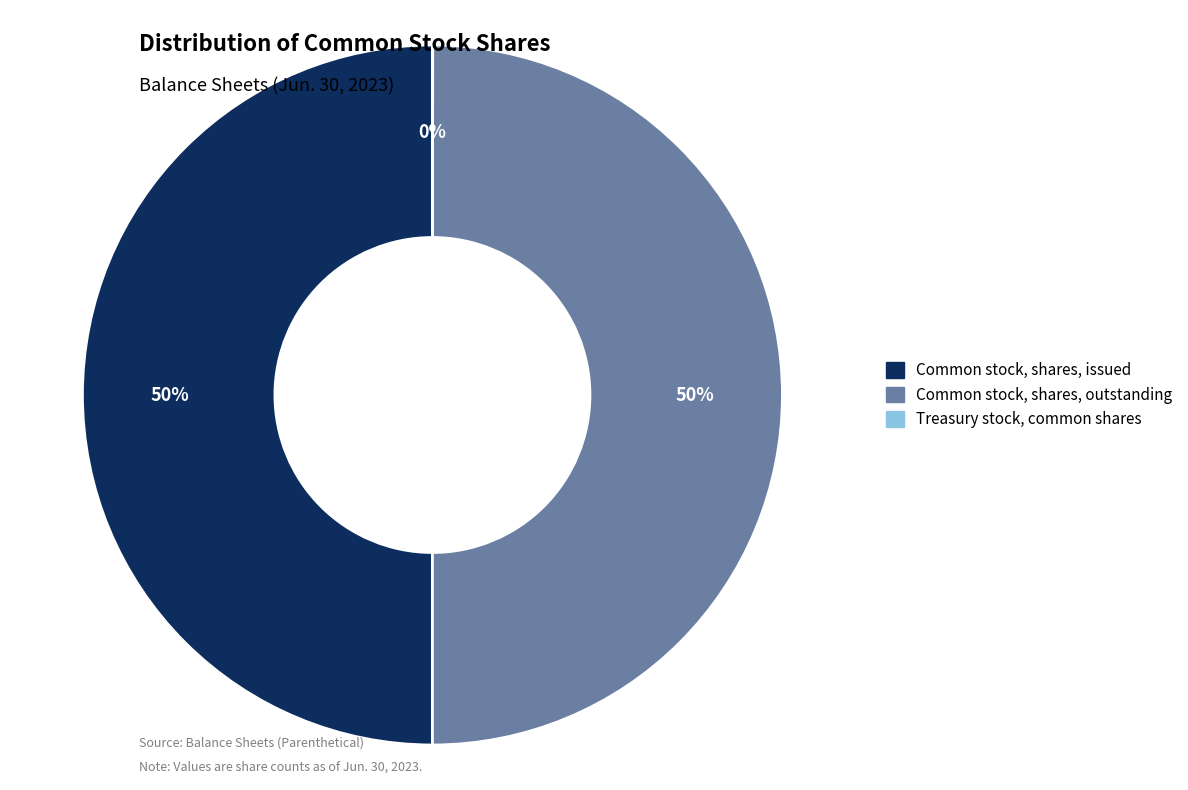

The Common stock, shares, issued slice represents 50% of the pie. True or false?

True